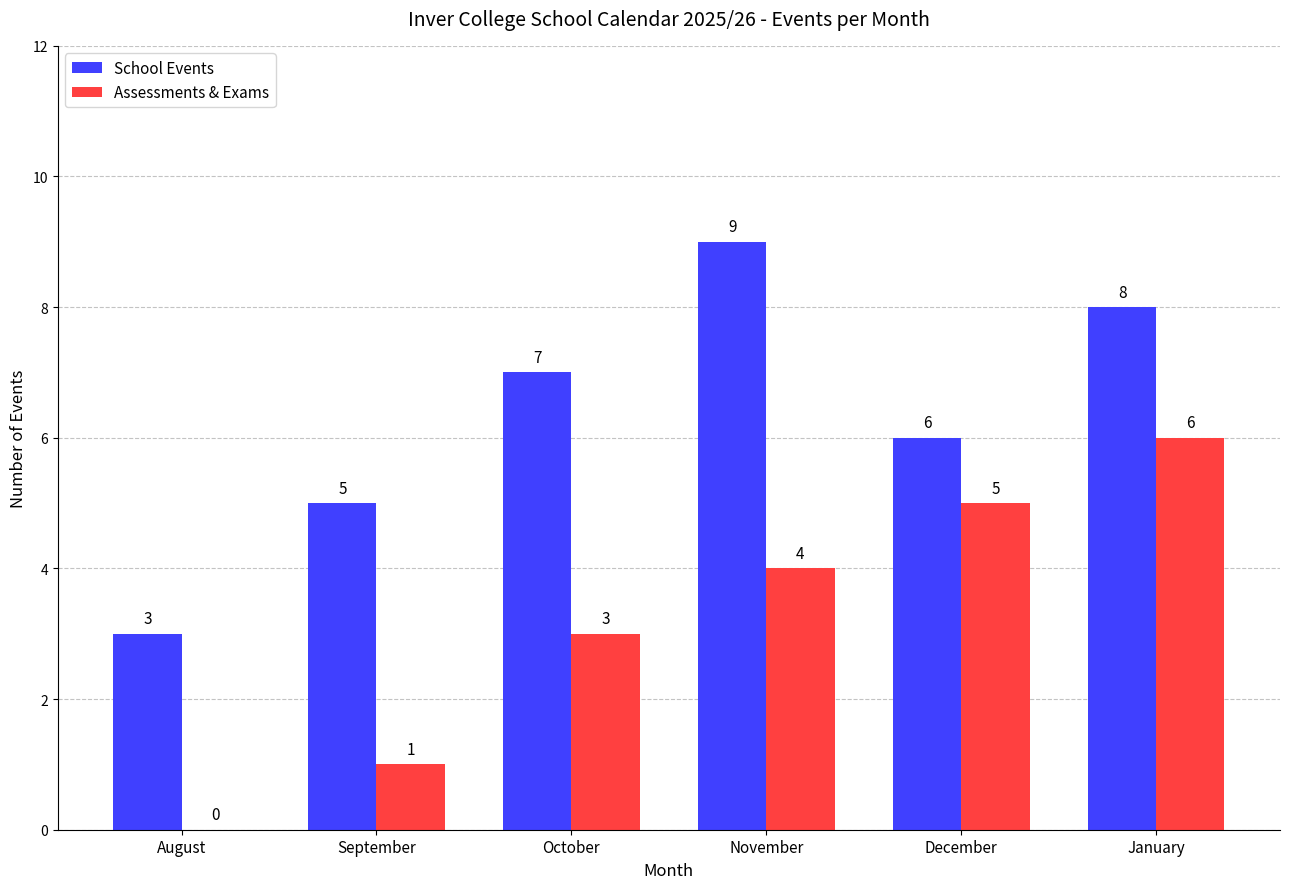

Which series has the largest total across all categories?

School Events